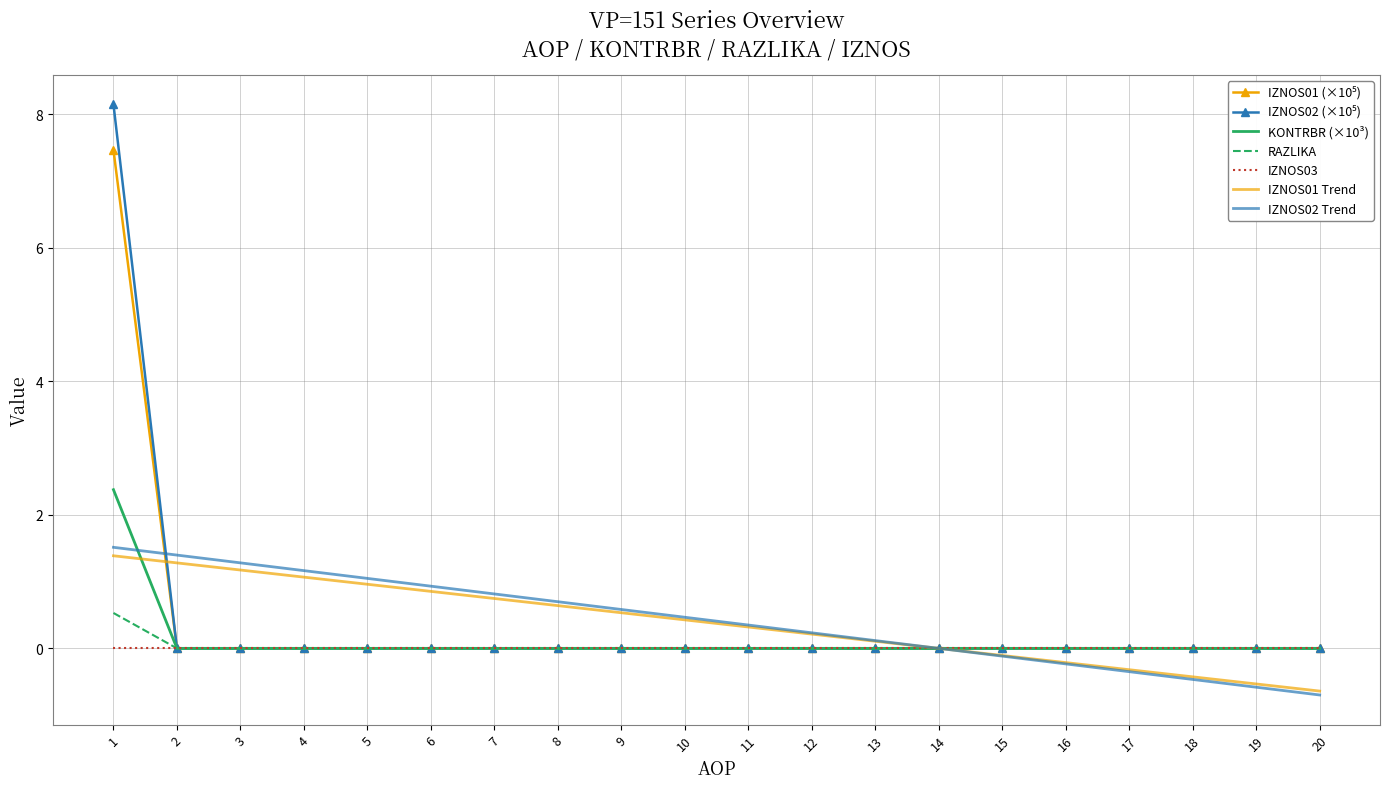

Is it true that KONTRBR (×10³) equals 1.5 at 11?

False